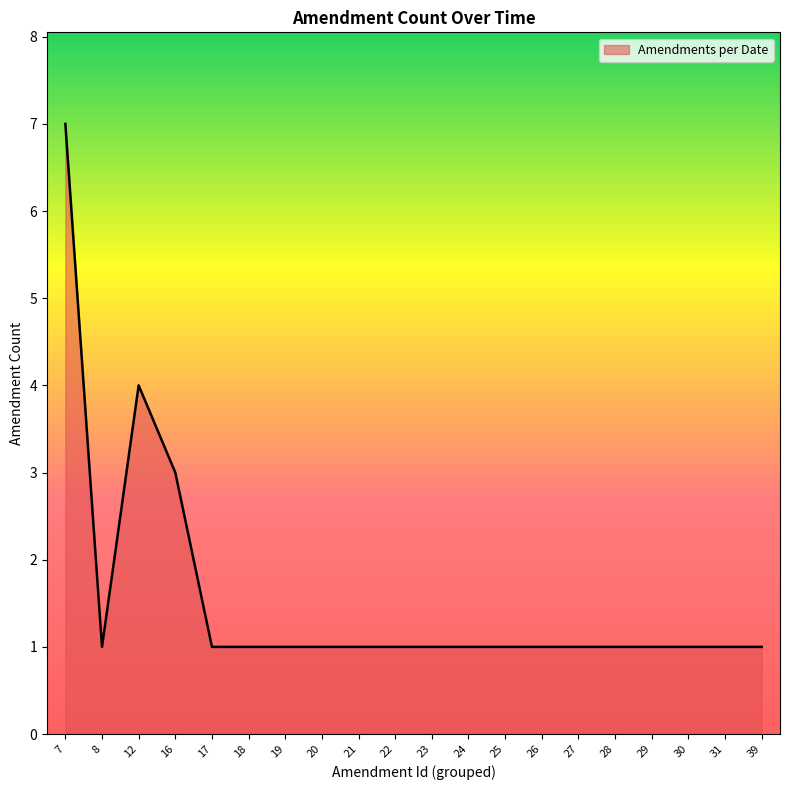

Approximately how many times larger is the value at 19 compared to 8?

1.0